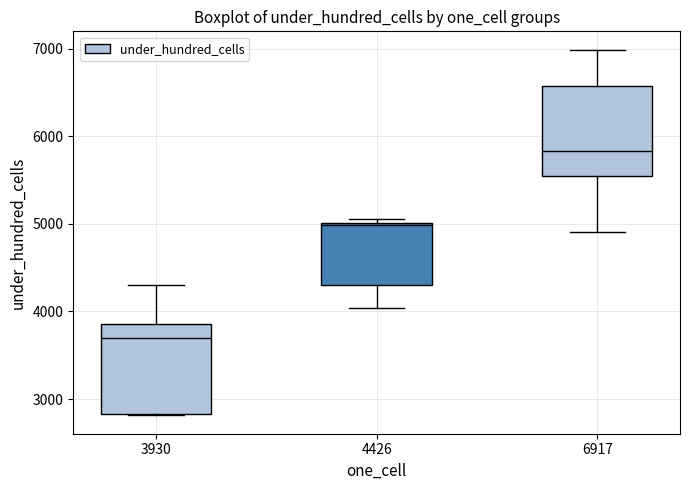

Reading left to right, read every box against the y-axis: the position of its median line, the range the box covers, and the ends of its whiskers. The values are not printed on the chart, so give them approximately, as read against the axis.

3930: median 3700, box 2800 to 3900, whiskers 2800 to 4300
4426: median 5000, box 4300 to 5000, whiskers 4000 to 5100
6917: median 5800, box 5500 to 6600, whiskers 4900 to 7000